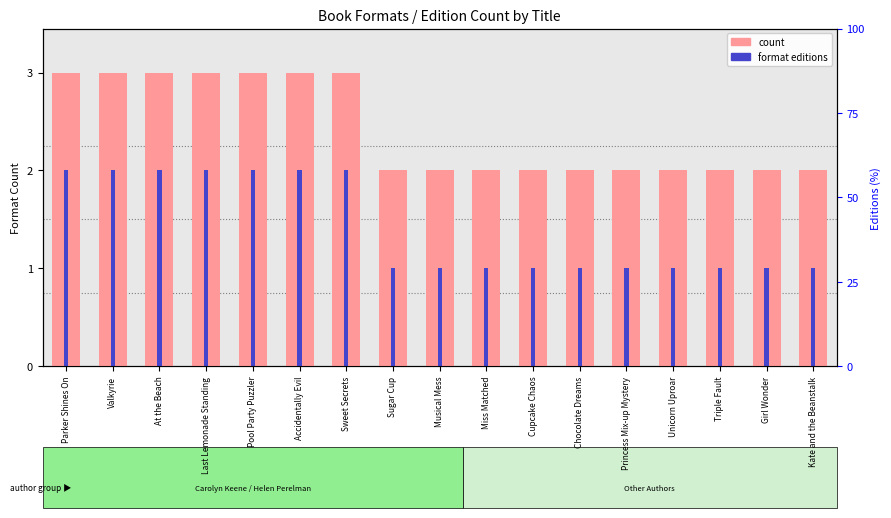

The format editions series shows 2 at At the Beach. True or false?

True